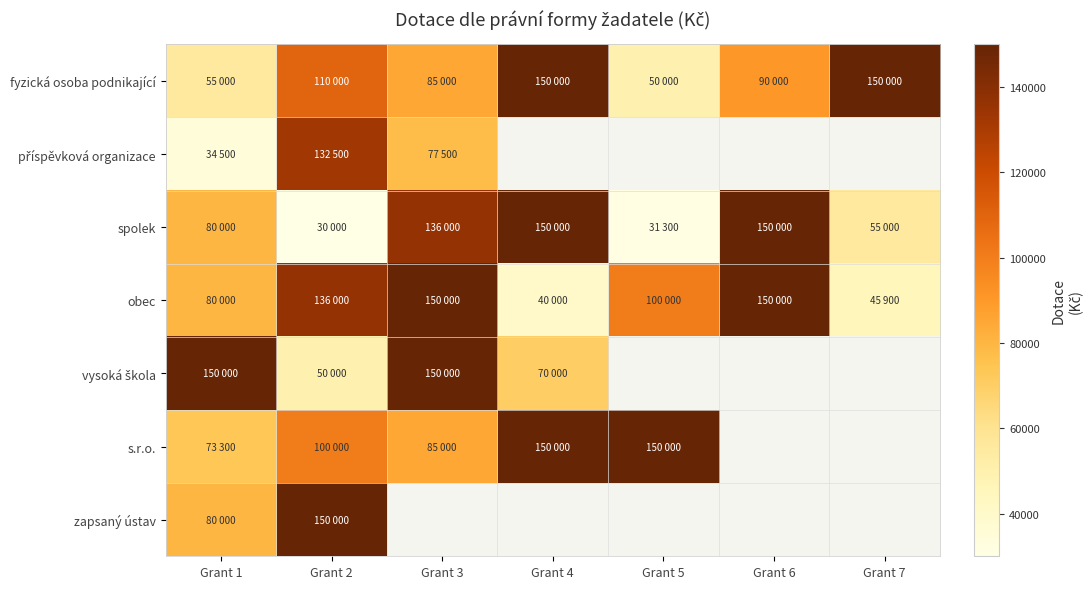

What is the maximum value shown in the chart?

150000.0